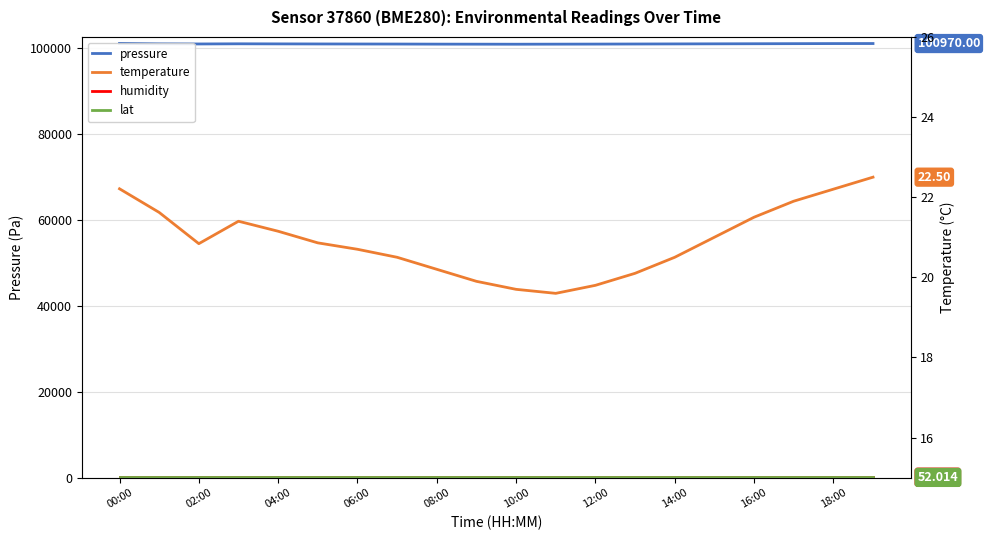

At how many categories does at least one series exceed 39799?

20